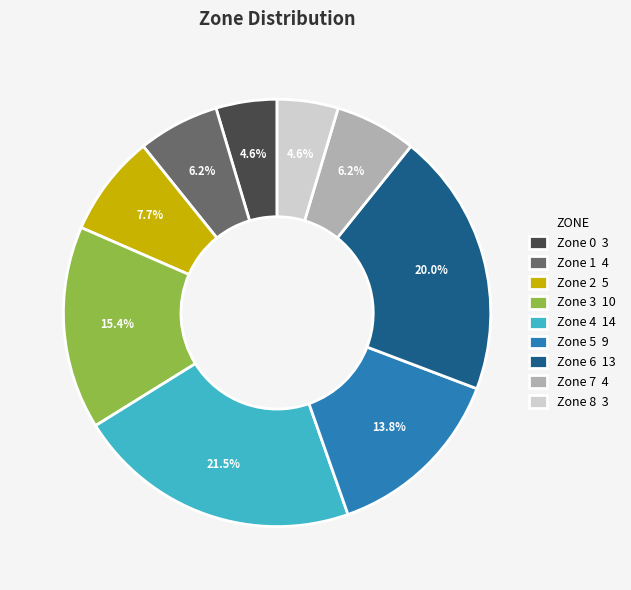

Does Zone 6 account for over 50% of the chart?

No